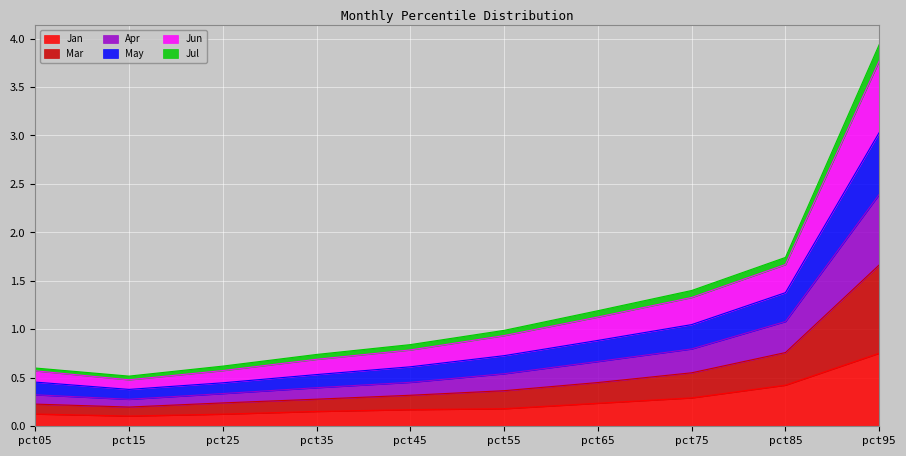

What is the maximum value shown in the chart?

3.9